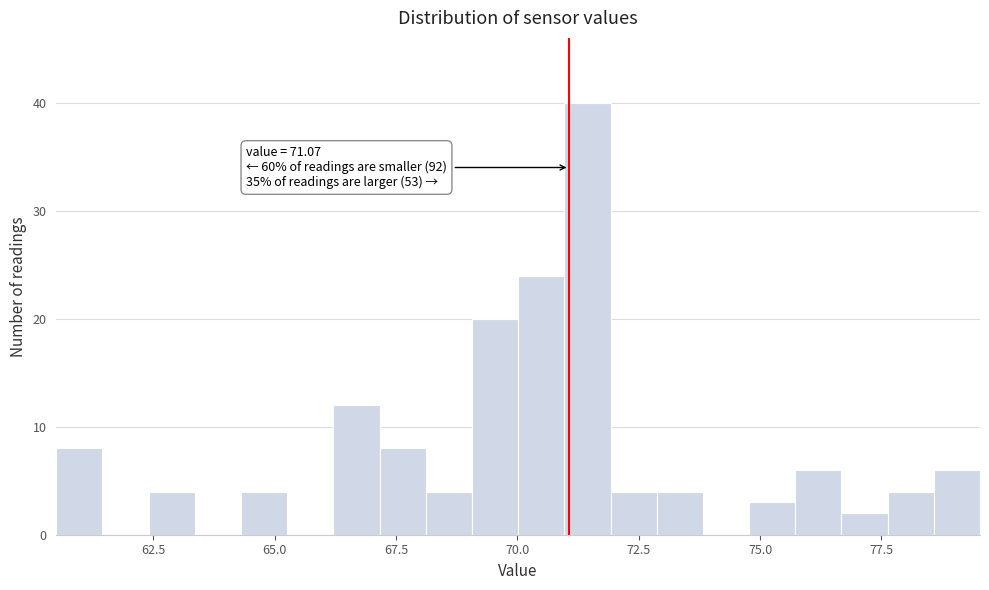

Read against the x-axis, roughly where is the centre of the tallest bar?

71.5